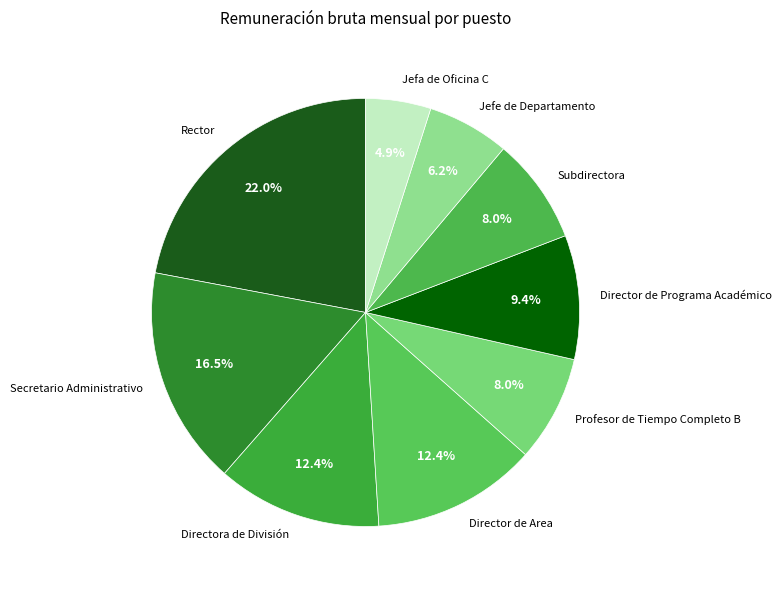

Count the number of slices in the pie.

9